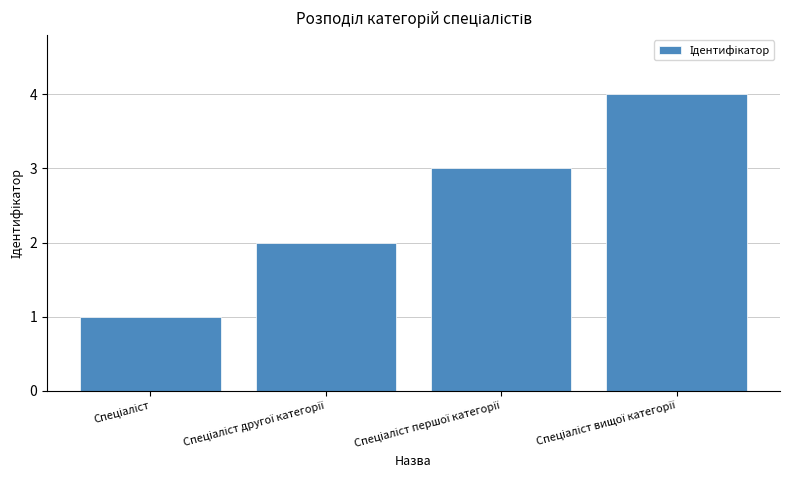

What is the difference between the maximum and minimum values?

3